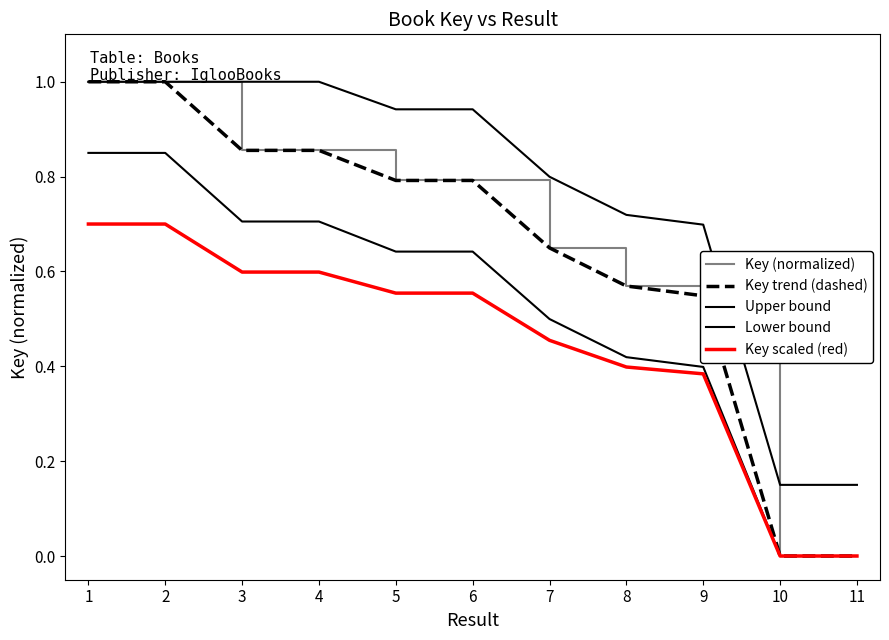

Does the chart display data point markers on the line(s)?

No